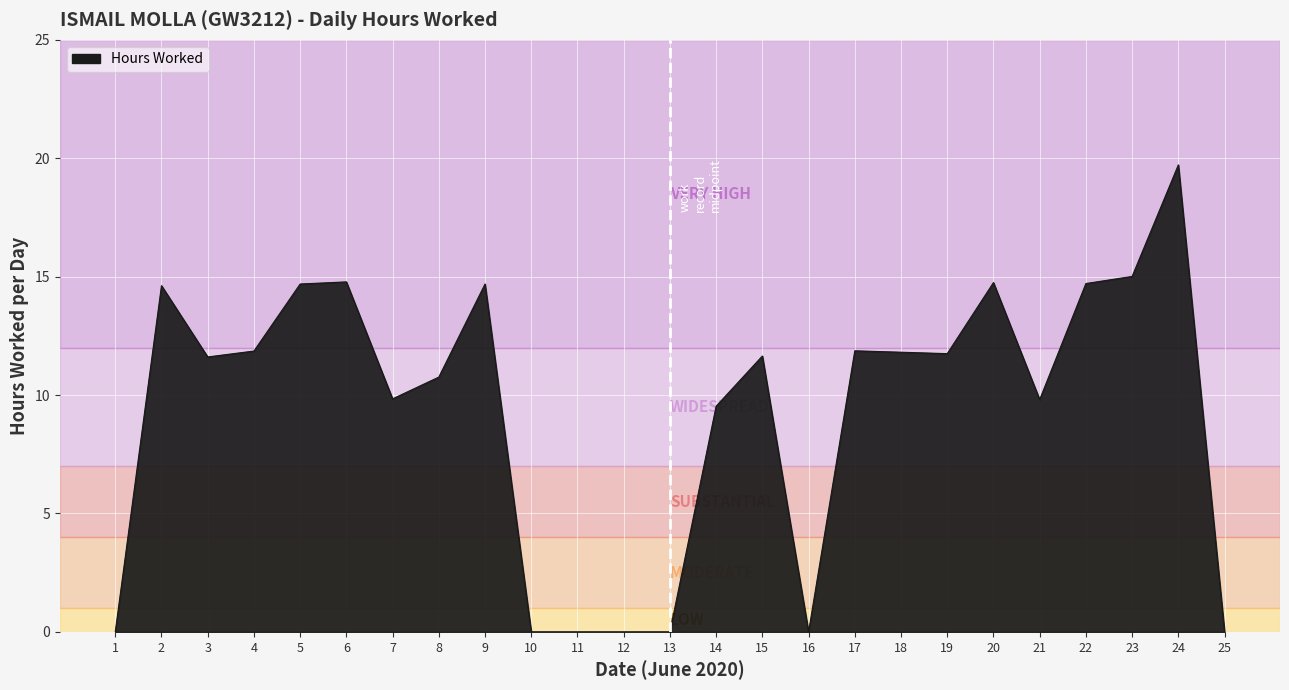

What is the ratio of the value at 24 to the value at 22?

1.3